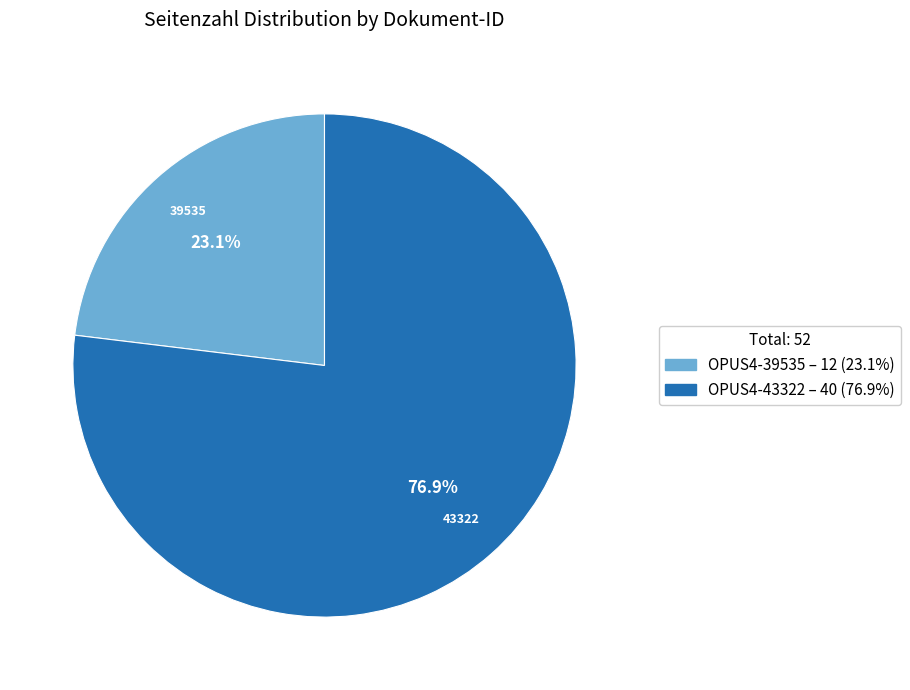

Rank the categories by value from highest to lowest.

OPUS4-43322, OPUS4-39535